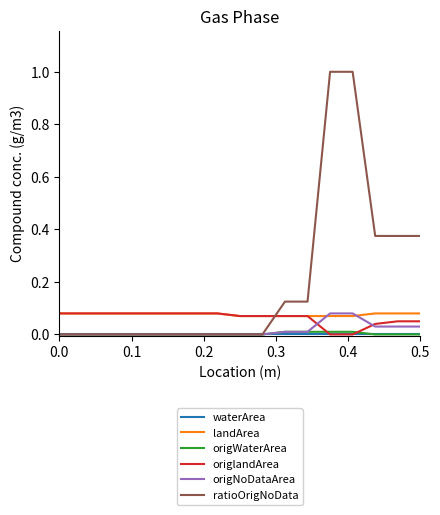

True or false: origWaterArea and landArea cross at least once.

False